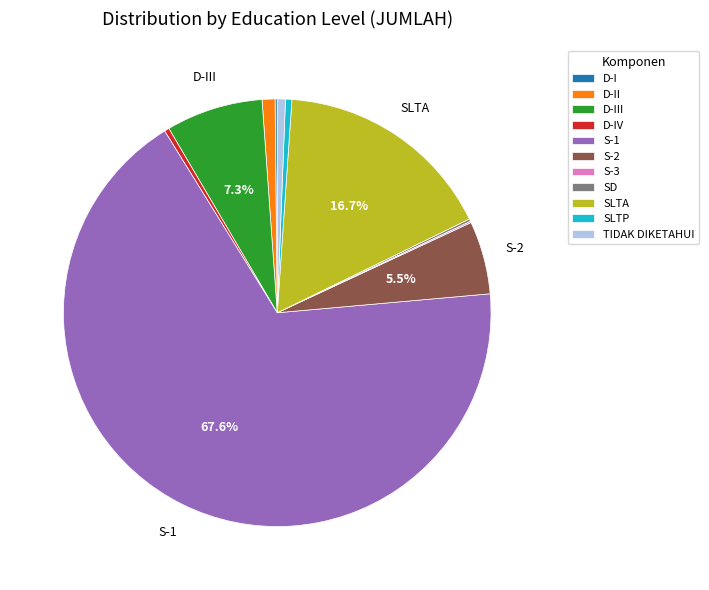

Is there a majority slice in this chart?

Yes